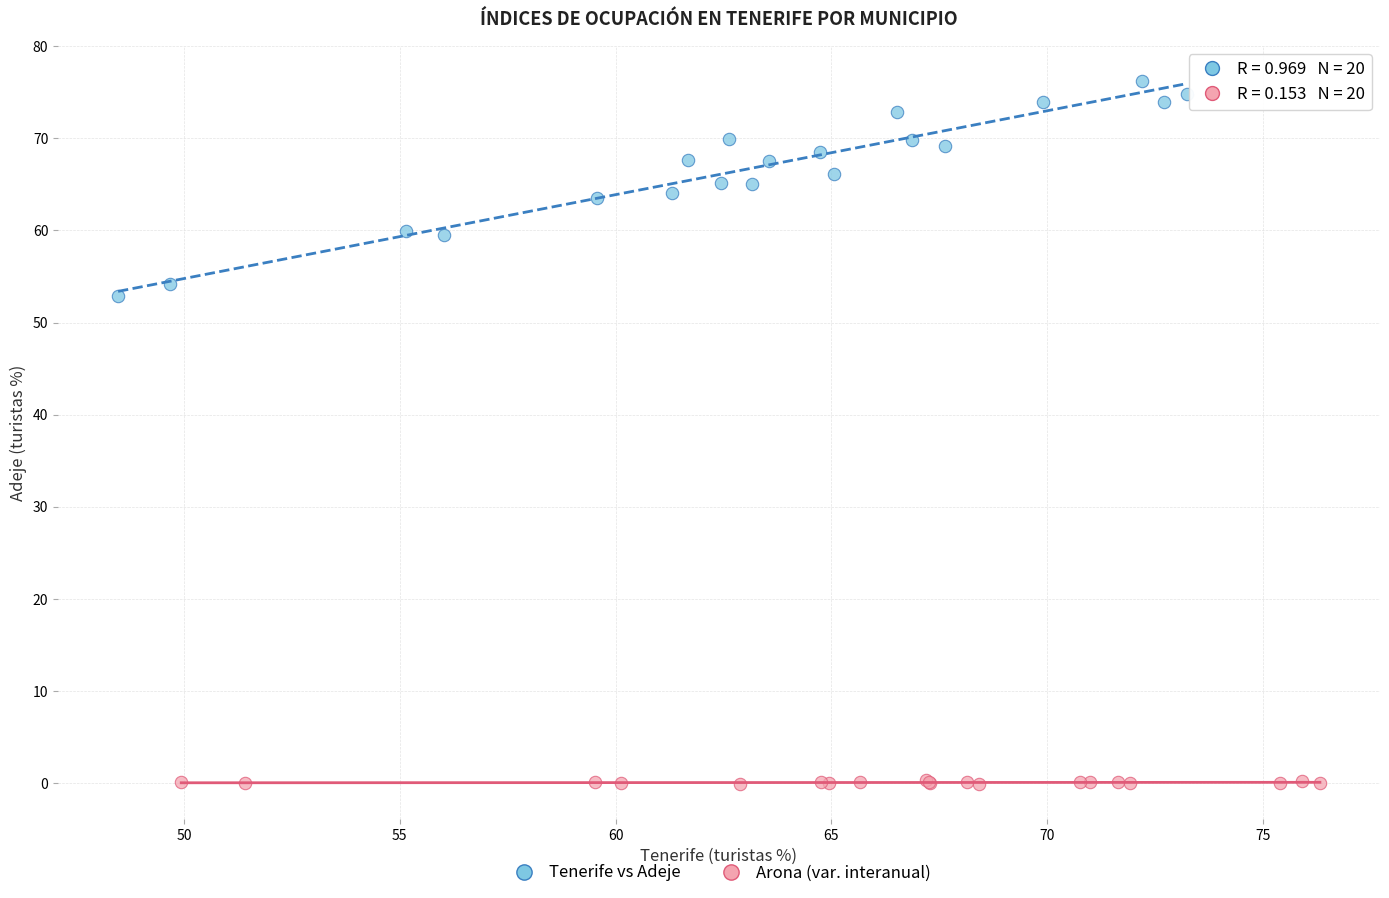

Which series contains the highest Y value?

Tenerife vs Adeje